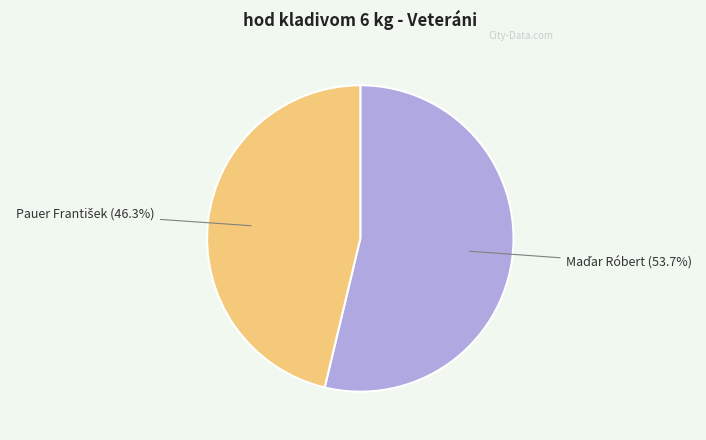

Is there any slice that represents more than half of the pie?

Yes